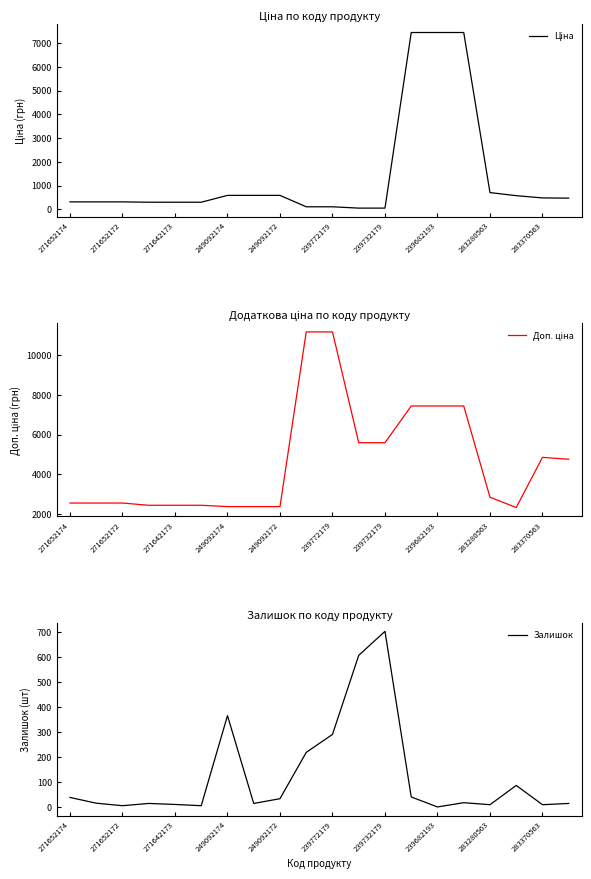

True or false: Залишок has a value of 702 at 239732179.

True